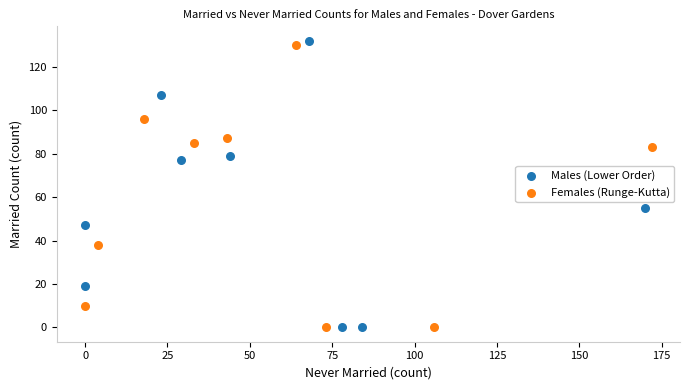

Which series has the widest spread of Y values?

Males (Lower Order)